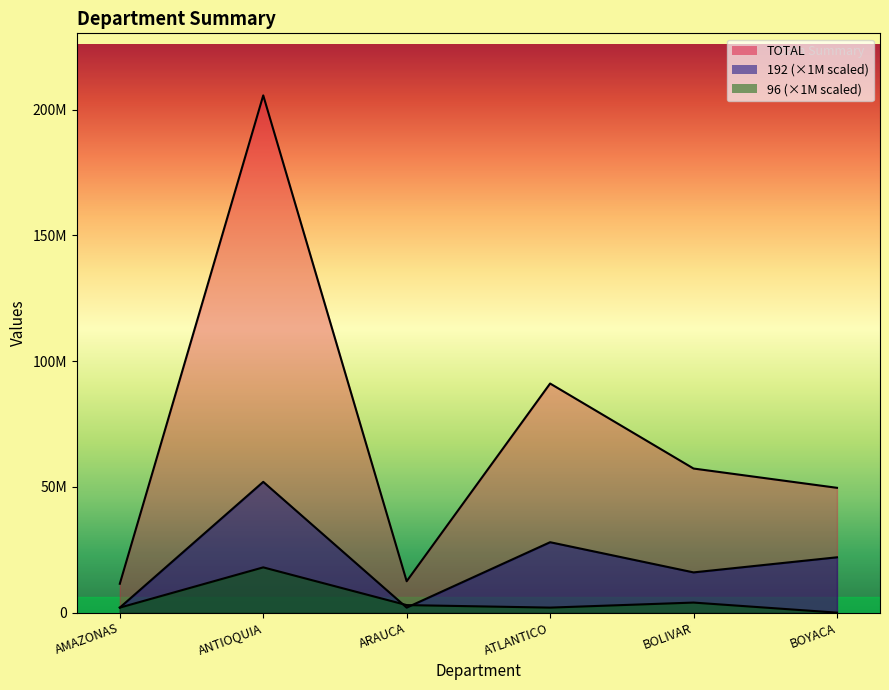

Between AMAZONAS and BOLIVAR, which series saw the biggest shift?

TOTAL